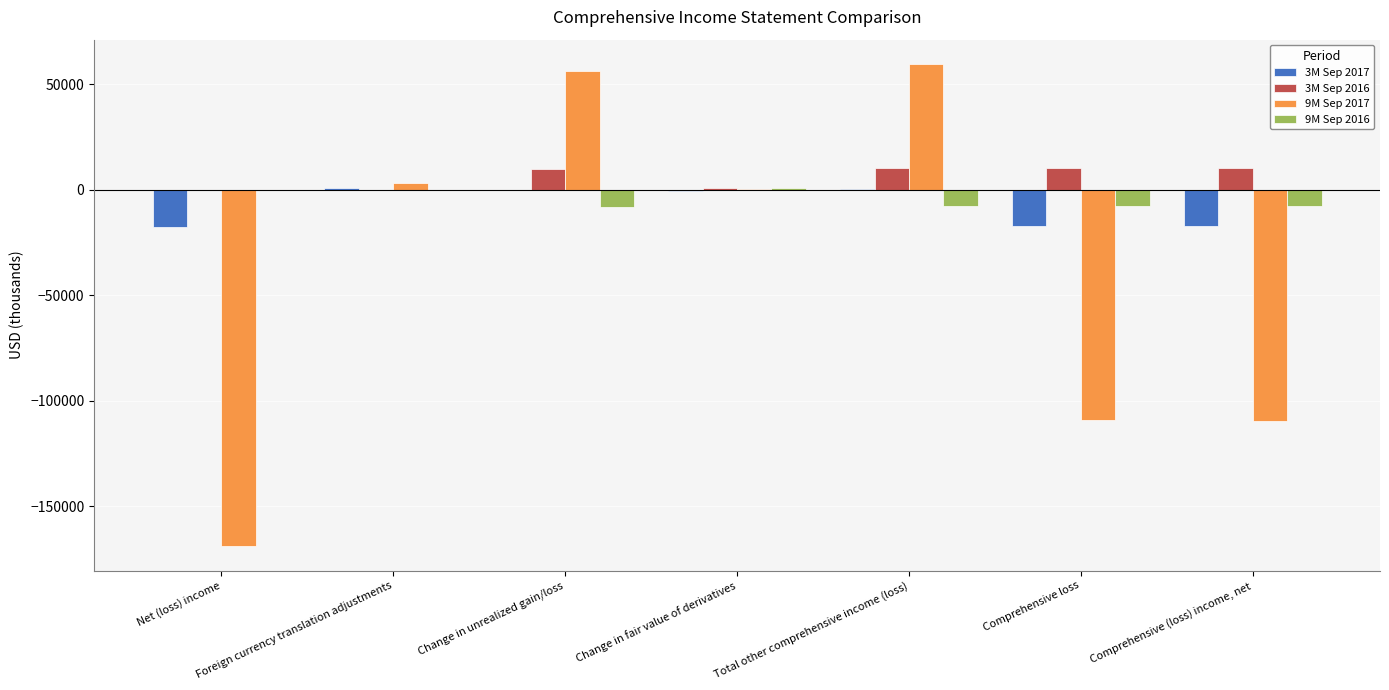

At which category does the chart reach its peak across all series?

Total other comprehensive income (loss)